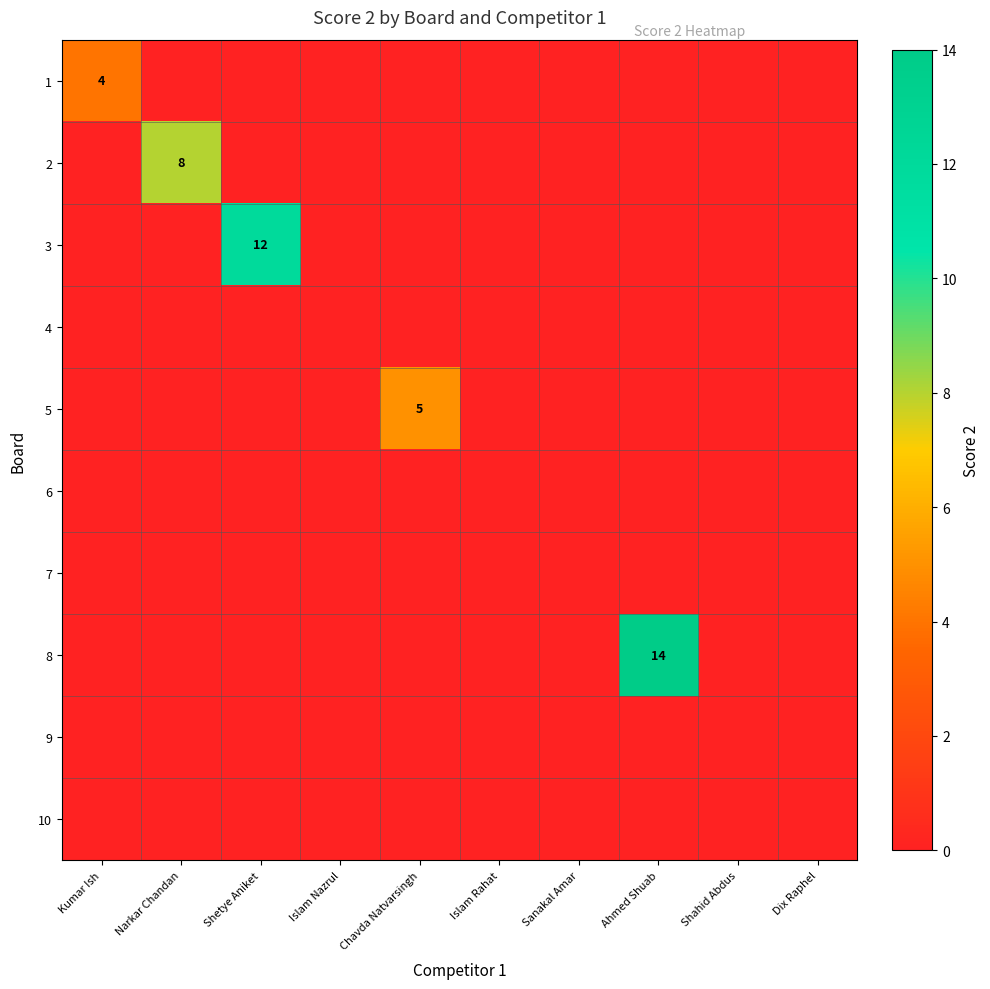

How many series are shown in this chart?

10